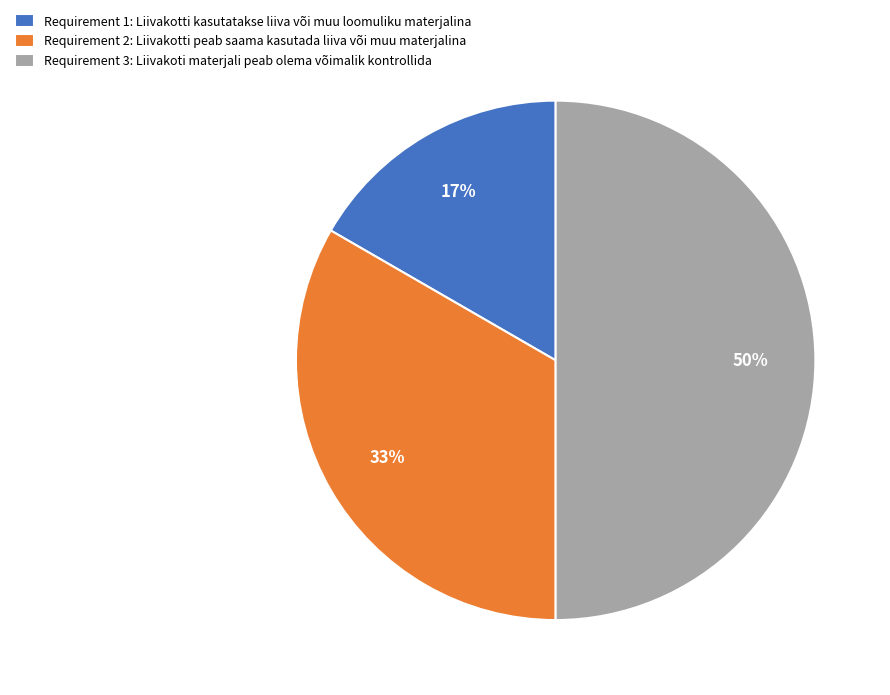

What is the smallest slice in the pie chart?

Requirement 1